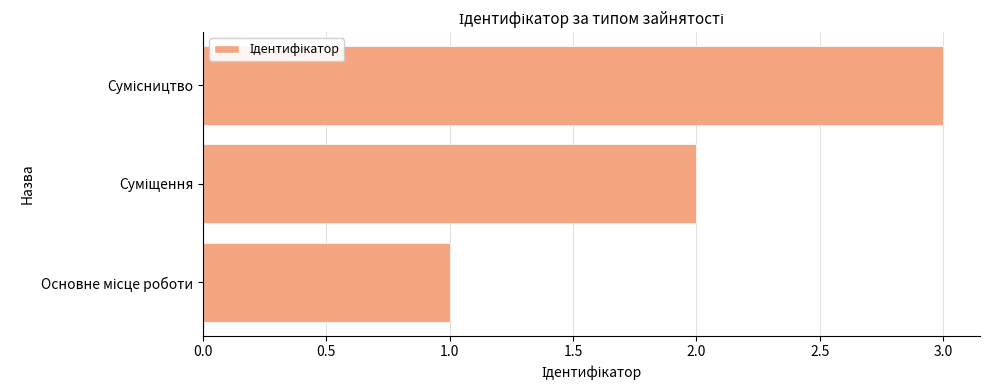

What is the maximum value shown in the chart?

3